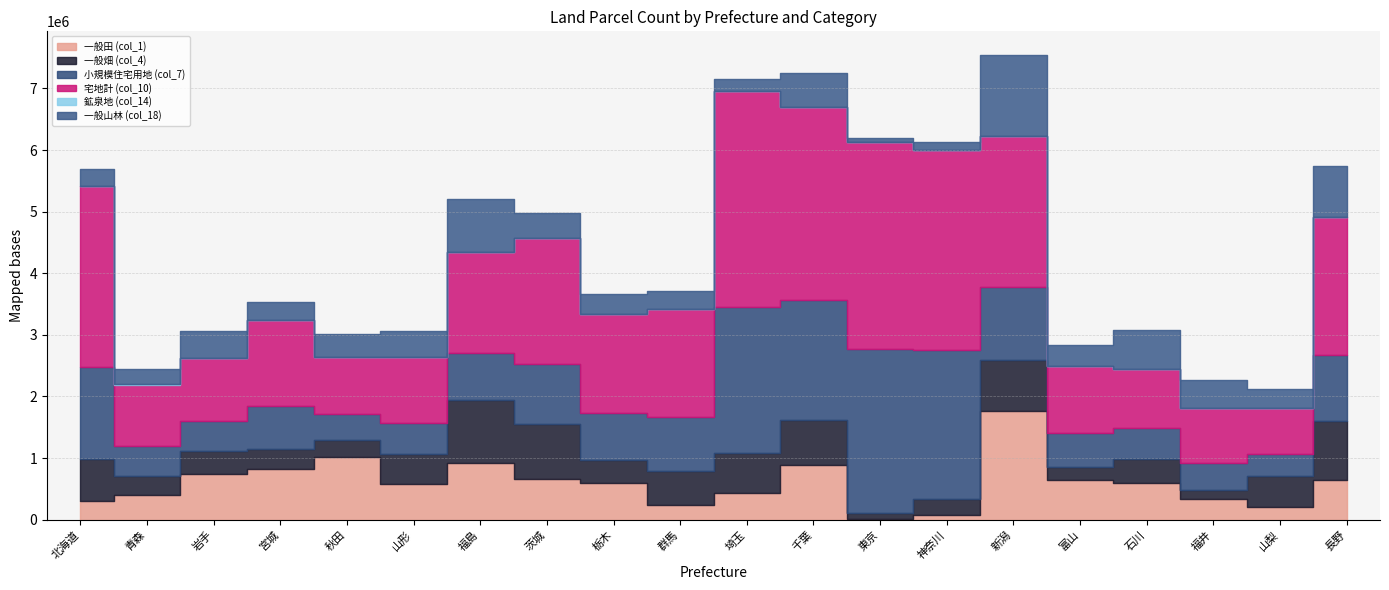

True or false: 一般山林 (col_18) has a value of 13627 at 東京.

False